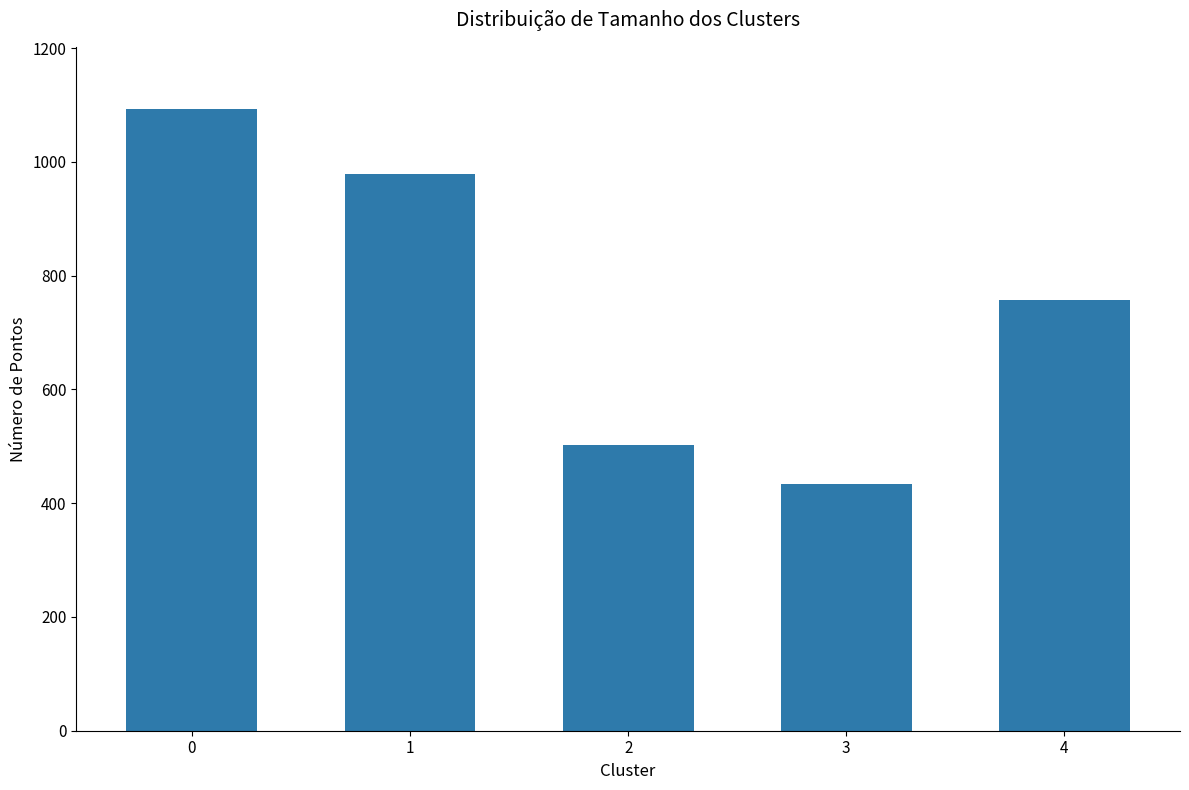

How many bars are there in total?

5